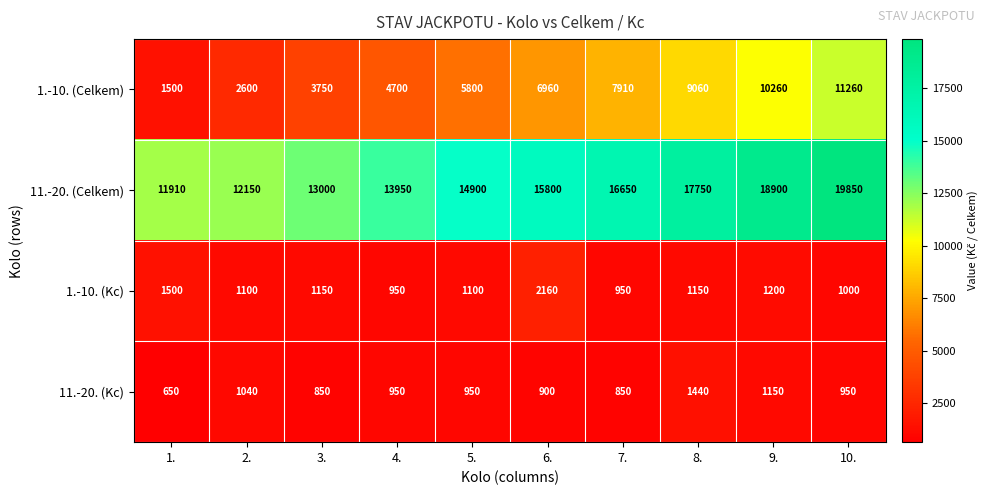

Which category has the lowest value in the 11.-20. (Celkem) series?

1.